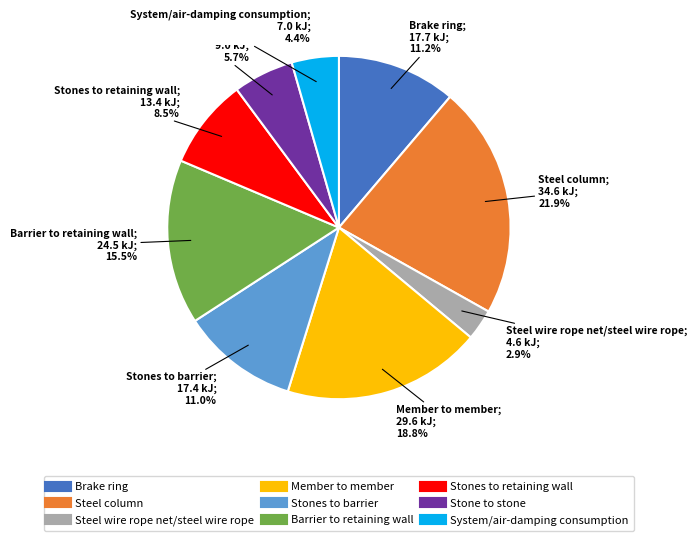

To the nearest percent, what is the average slice percentage?

11%